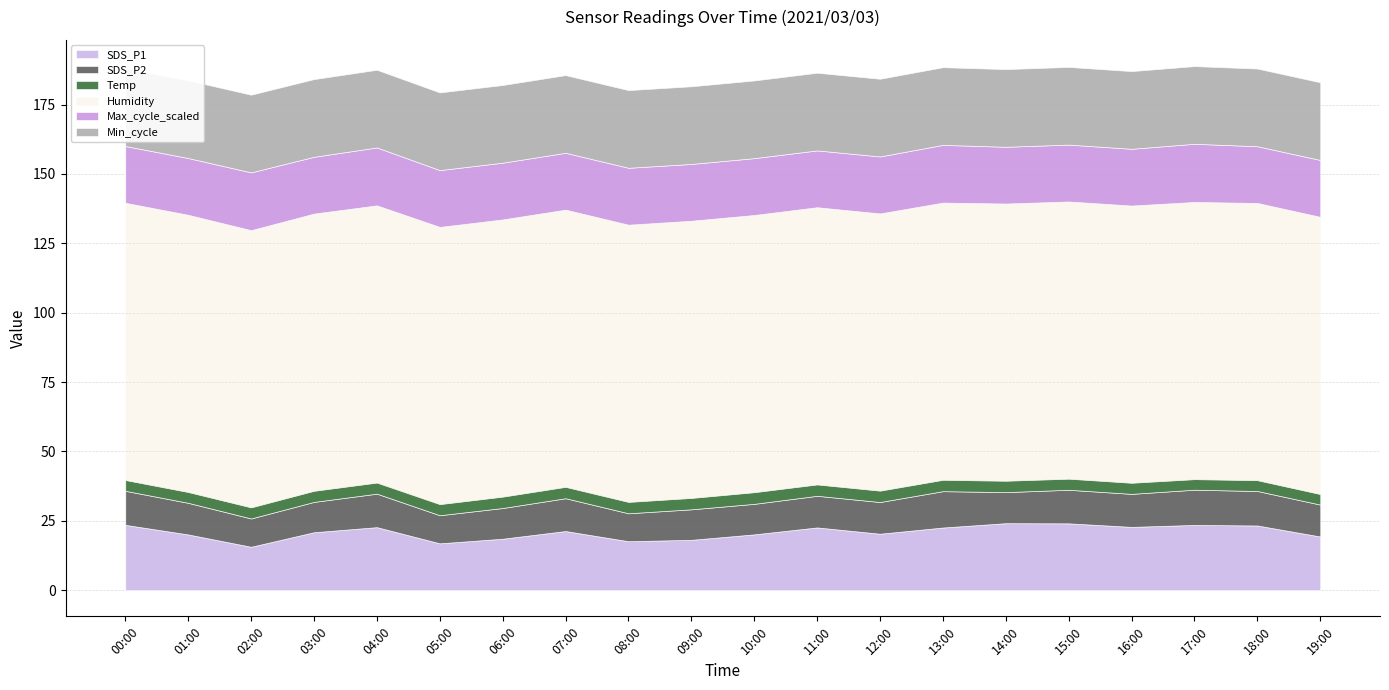

What is the highest value of the SDS_P2 series?

13.1